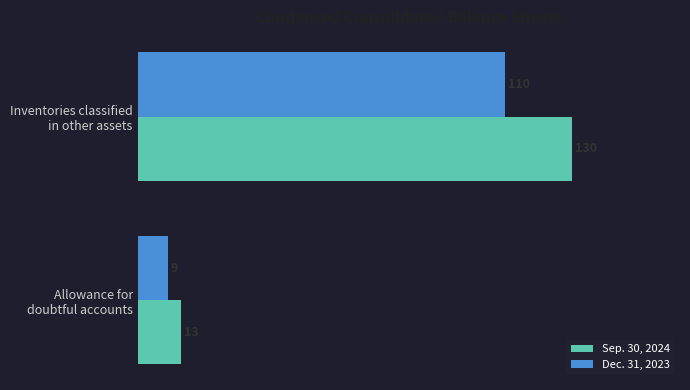

Which series has the widest spread of values?

Sep. 30, 2024